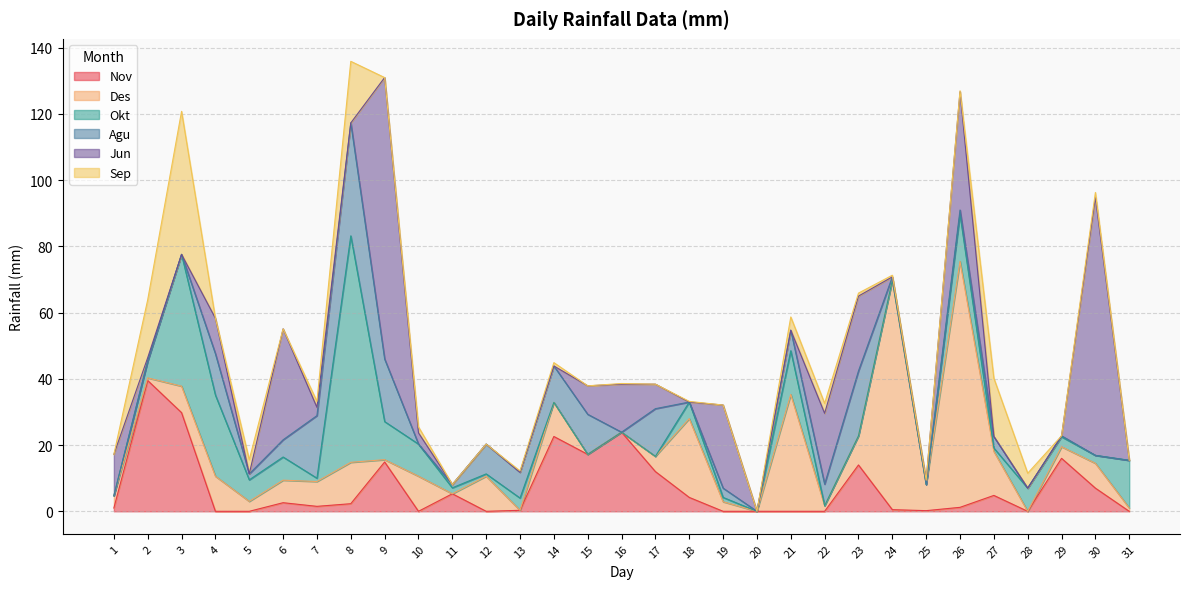

Is it true that Jun equals 54.7 at 5?

False